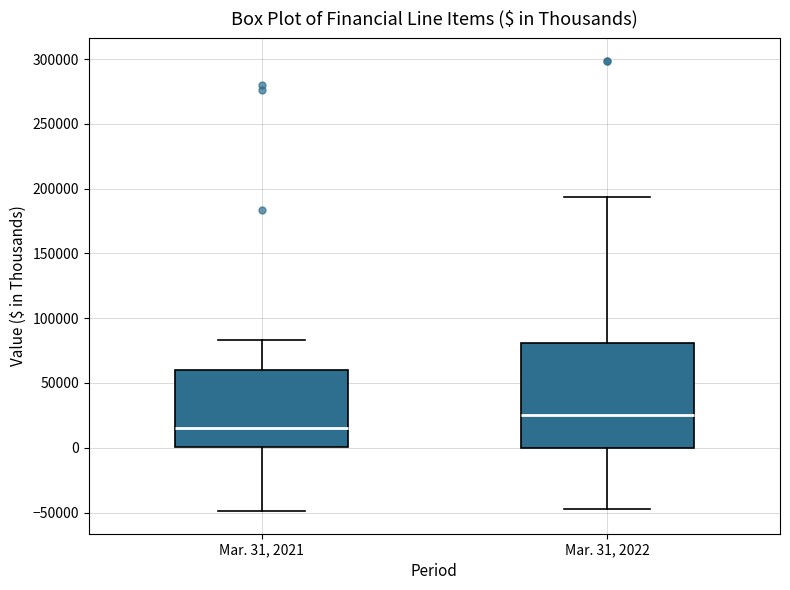

Where is the lower edge of the box for Mar. 31, 2021 on the y-axis? The values are not printed on the chart, so give them approximately, as read against the axis.

0